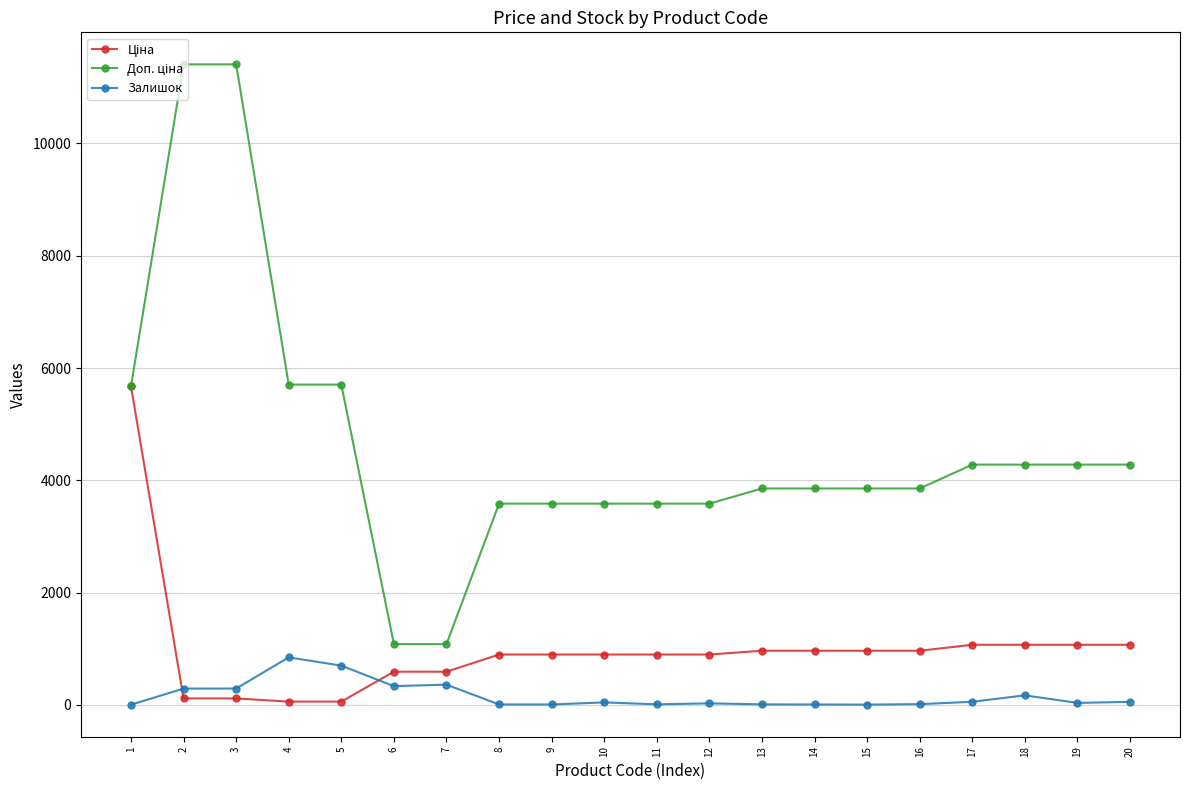

What is the value of the Залишок point at the 7th from the left?

359.0